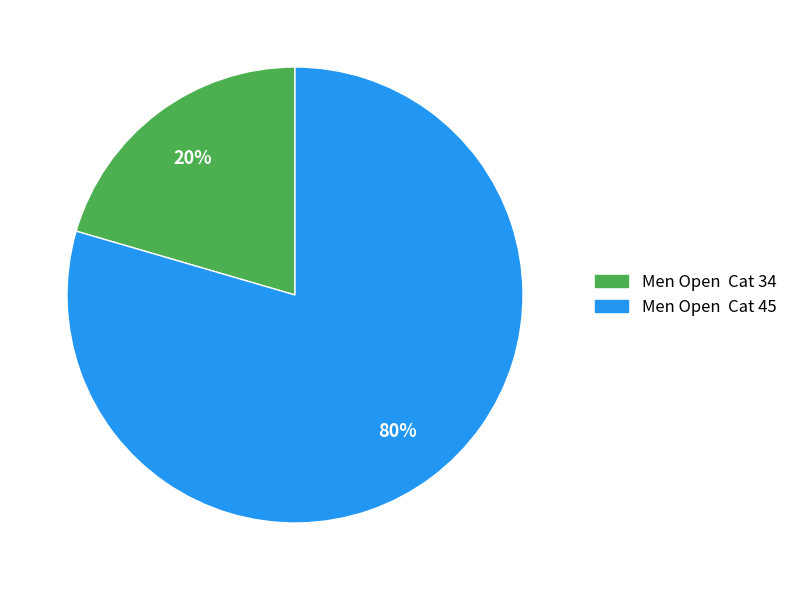

To the nearest percent, what portion does Men Open Cat 34 represent?

20%